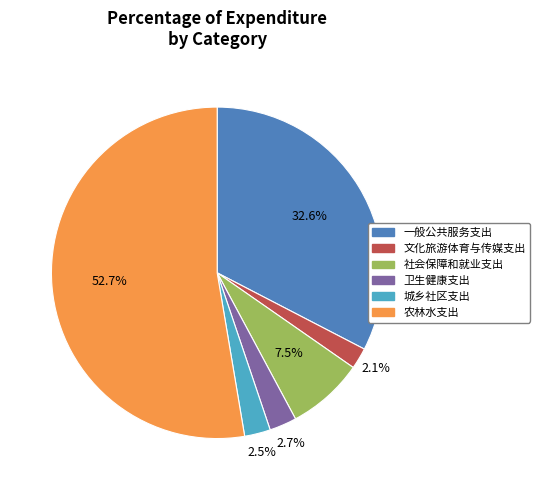

What is the largest slice in the pie chart?

农林水支出